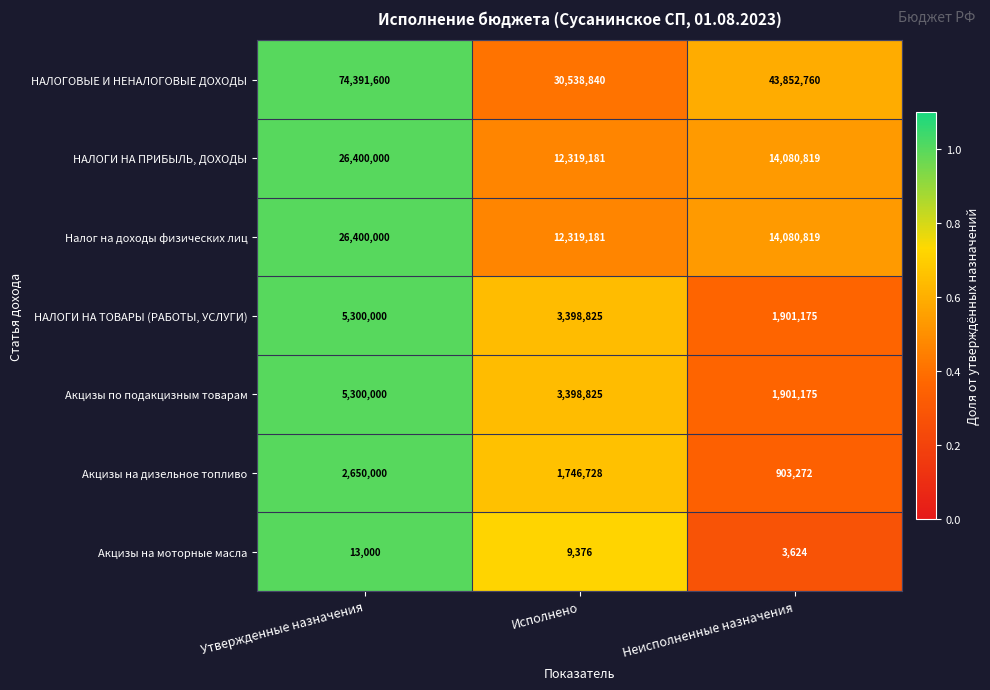

What is the greatest value displayed?

74391600